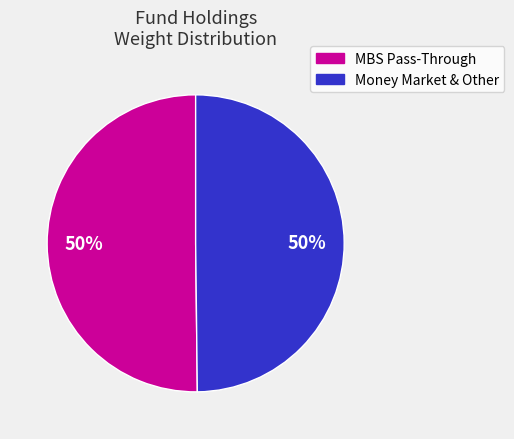

To the nearest percent, what is the average slice percentage?

50%